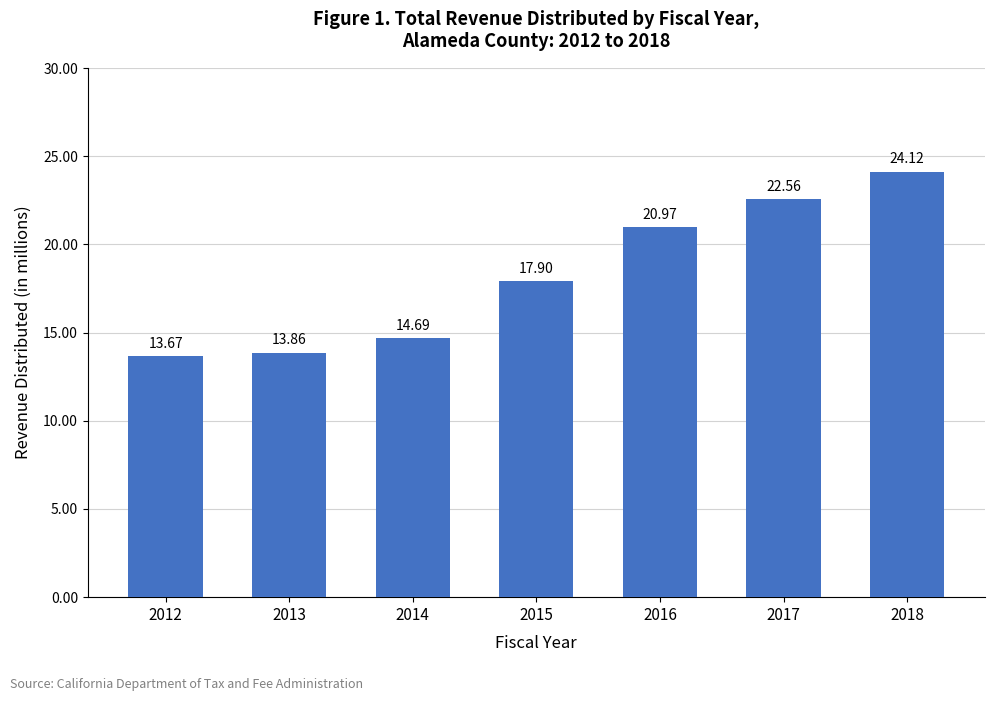

How many values are below 17896336?

3